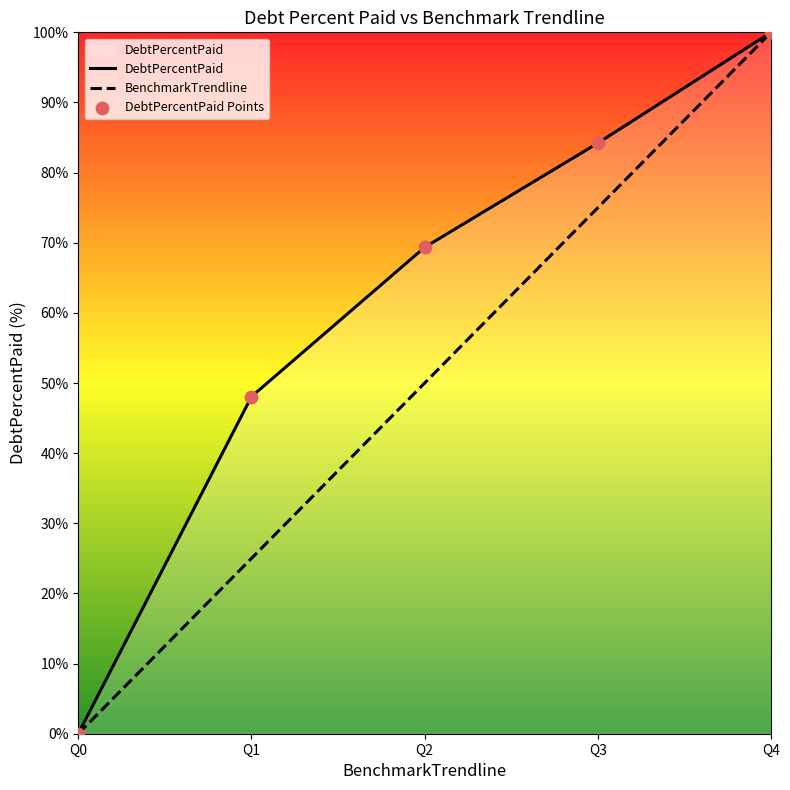

Which series has the largest total across all categories?

DebtPercentPaid